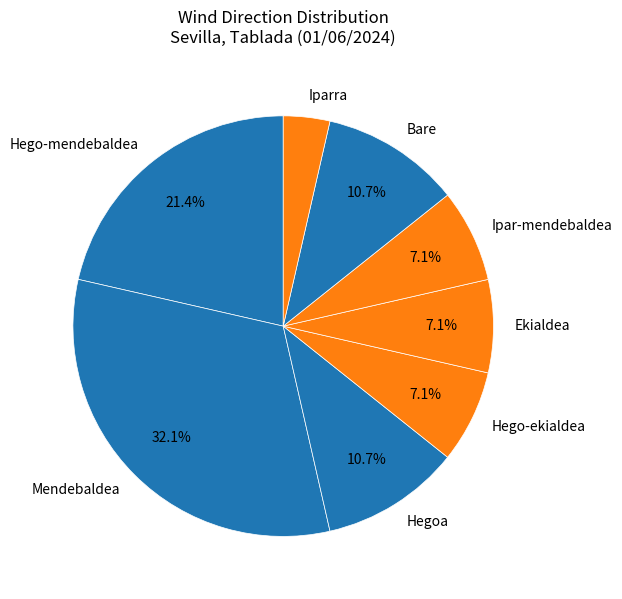

Between Hego-ekialdea and Bare, which is larger?

Bare